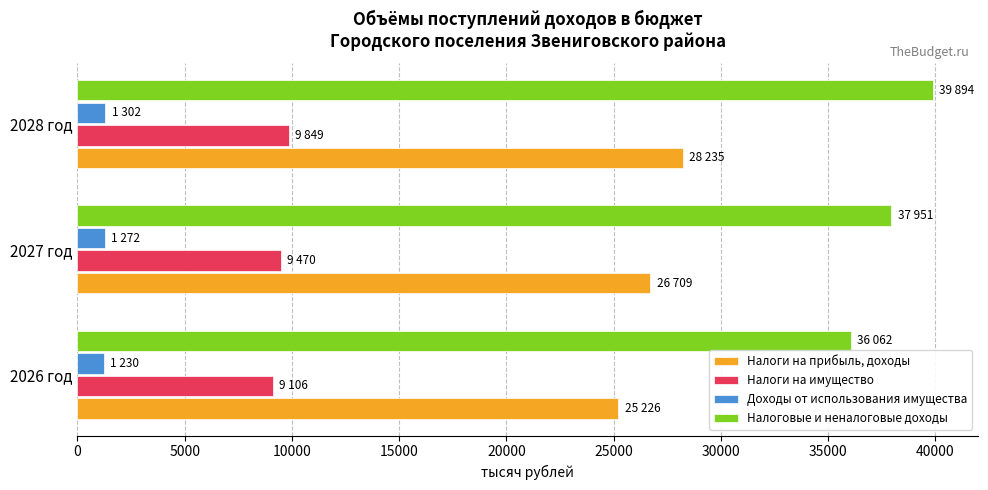

What is the spread (max minus min) of values at 2026 год?

34832